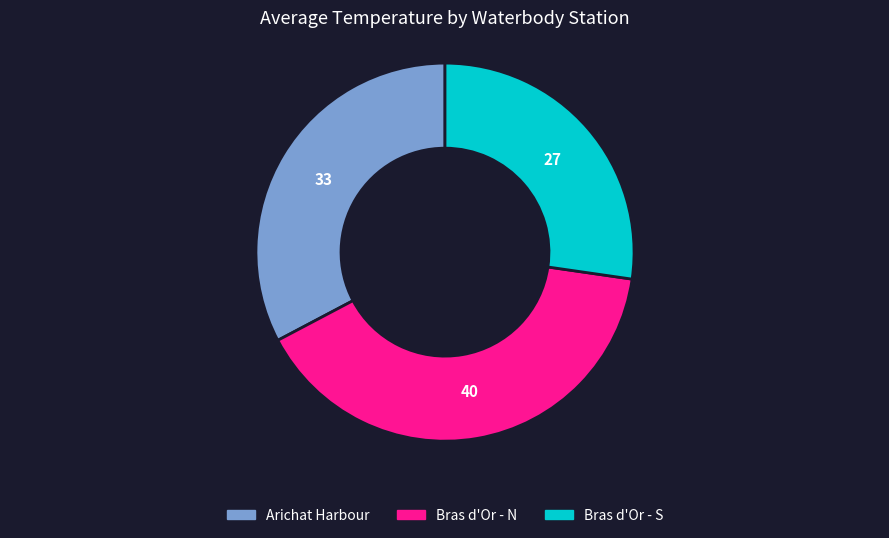

Count the number of slices in the pie.

3